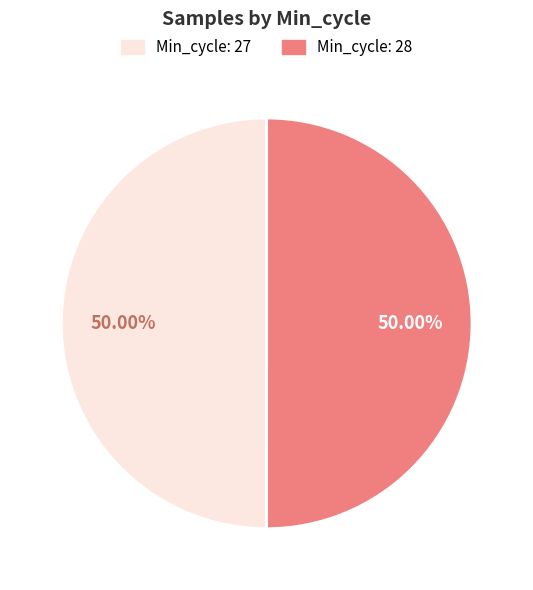

Approximately how many times larger is the value at Min_cycle: 28 compared to Min_cycle: 27?

1.0